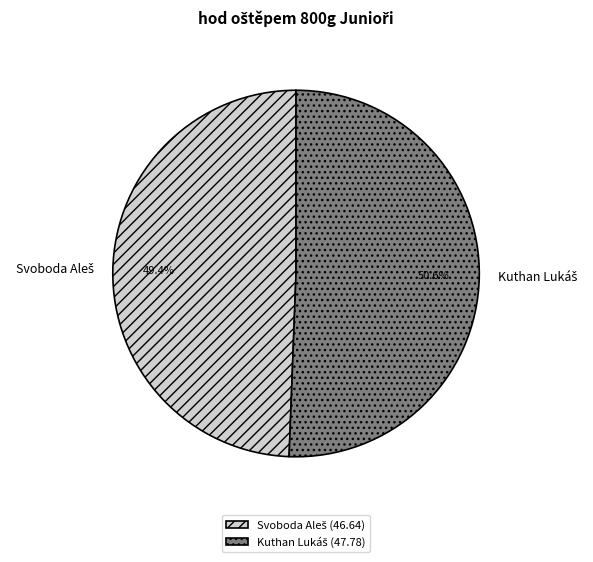

To the nearest percent, what is the difference between the largest and smallest slice percentages?

1%